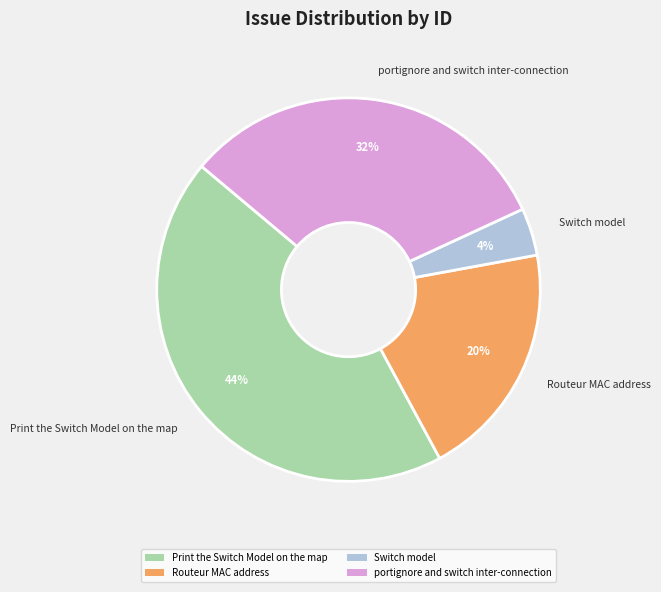

What is the smallest slice in the pie chart?

Switch model